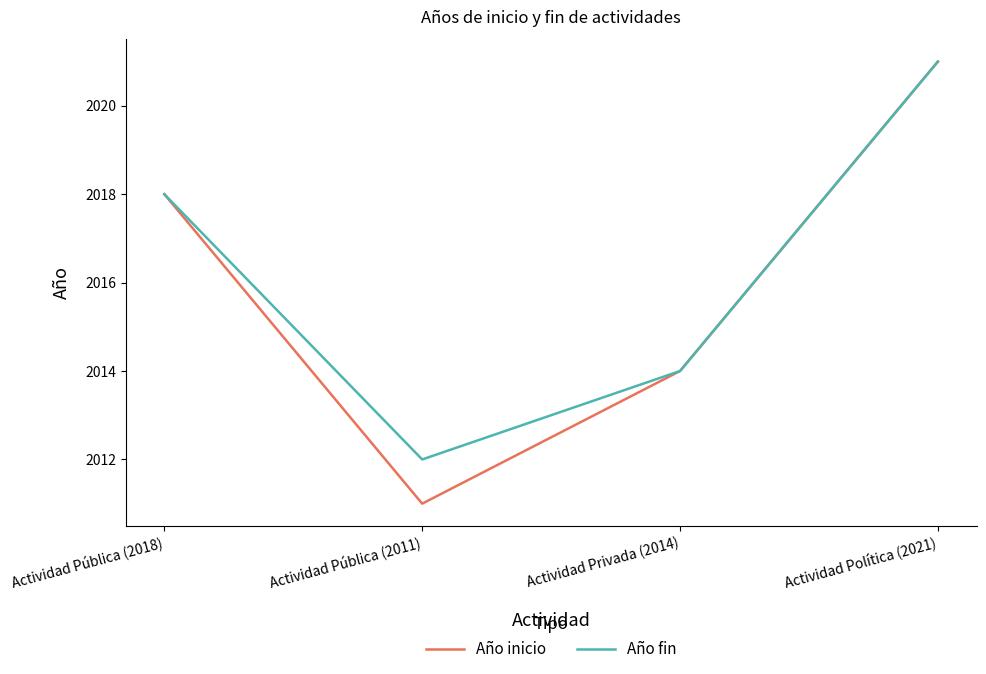

The Año inicio series shows 2014 at Actividad Privada (2014). True or false?

True